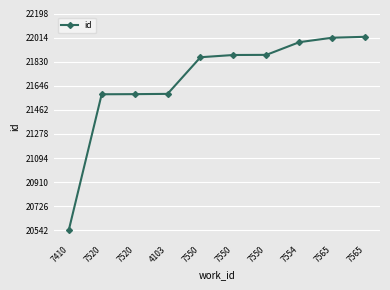

True or false: there are more than 2 points higher than both neighbors.

False